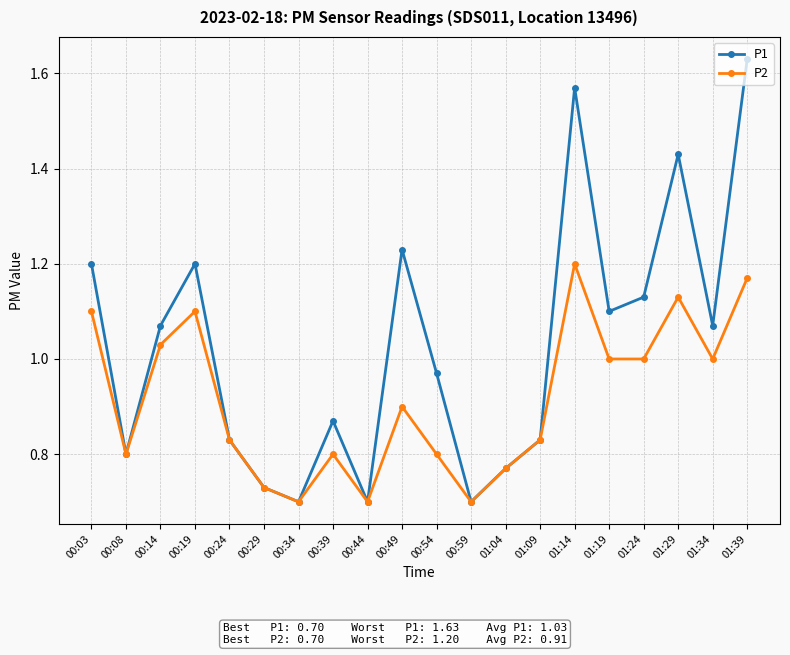

Which series has the widest spread of values?

P1